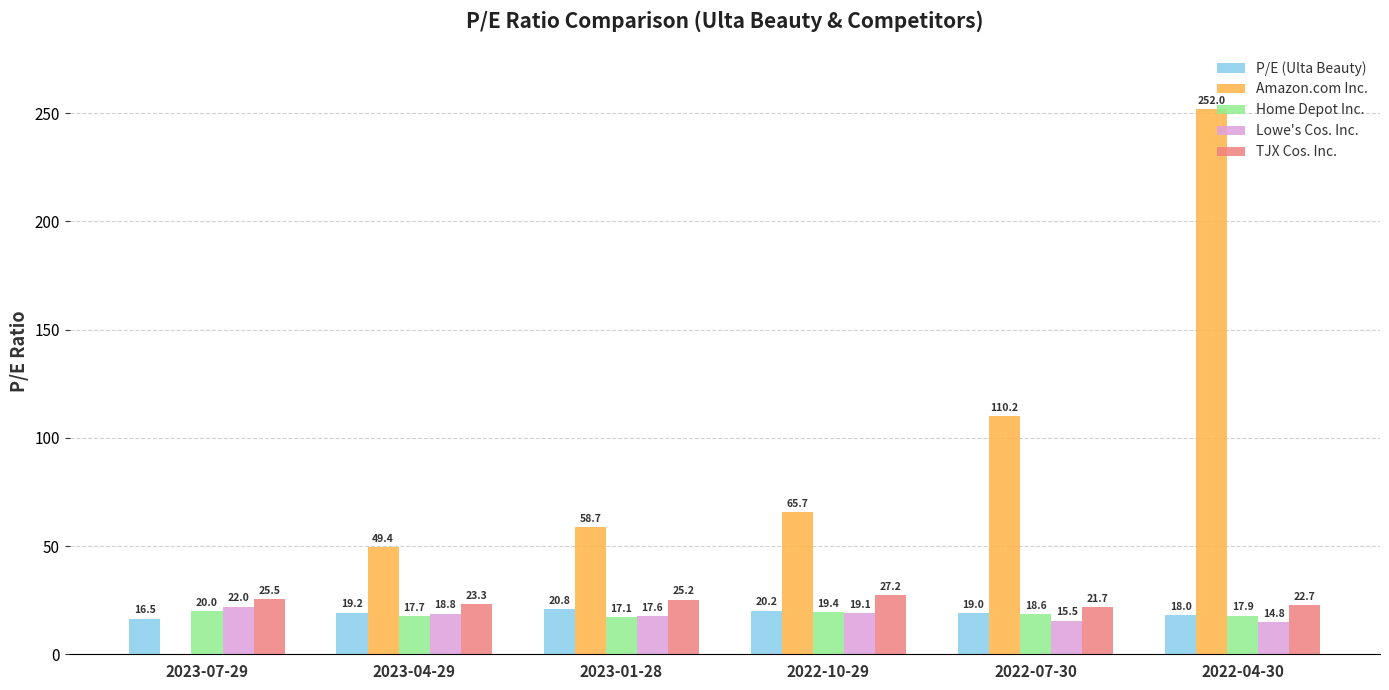

What is the sum of the Amazon.com Inc. values at 2022-04-30 and 2022-10-29?

317.7